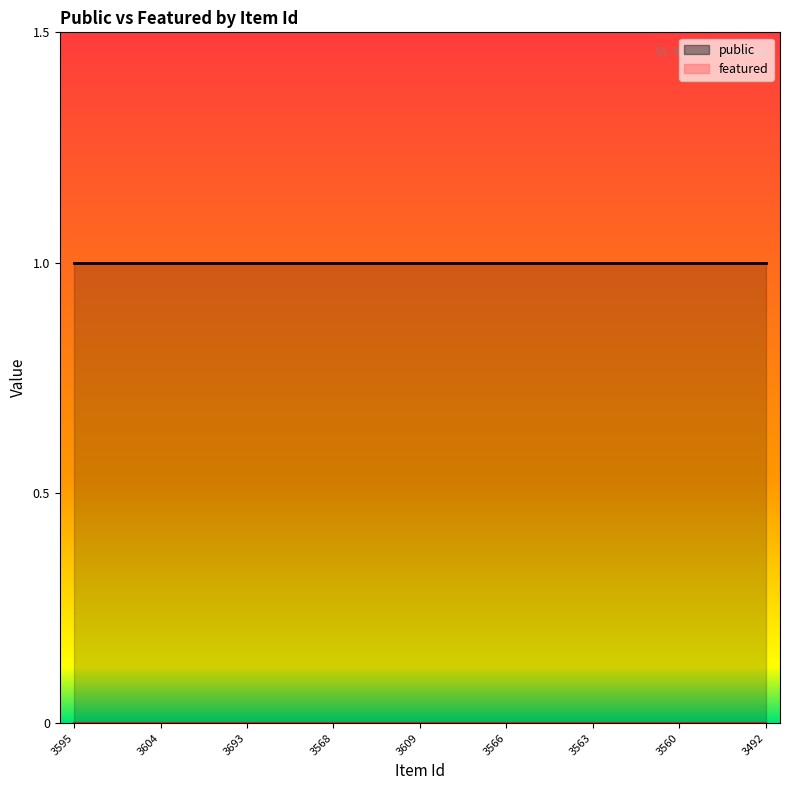

At which category does the chart reach its peak across all series?

3595